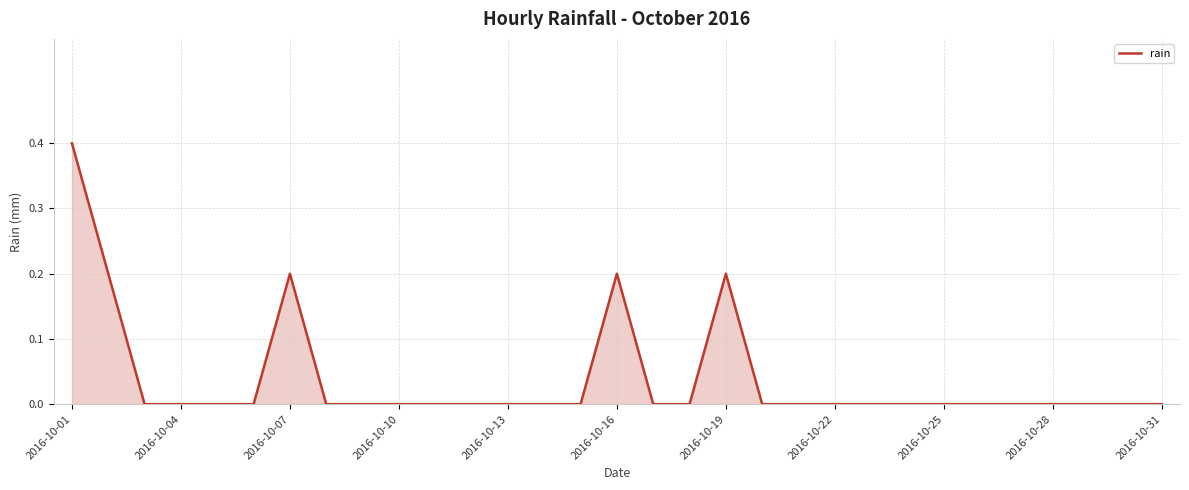

What is the difference between the maximum and minimum values?

0.4